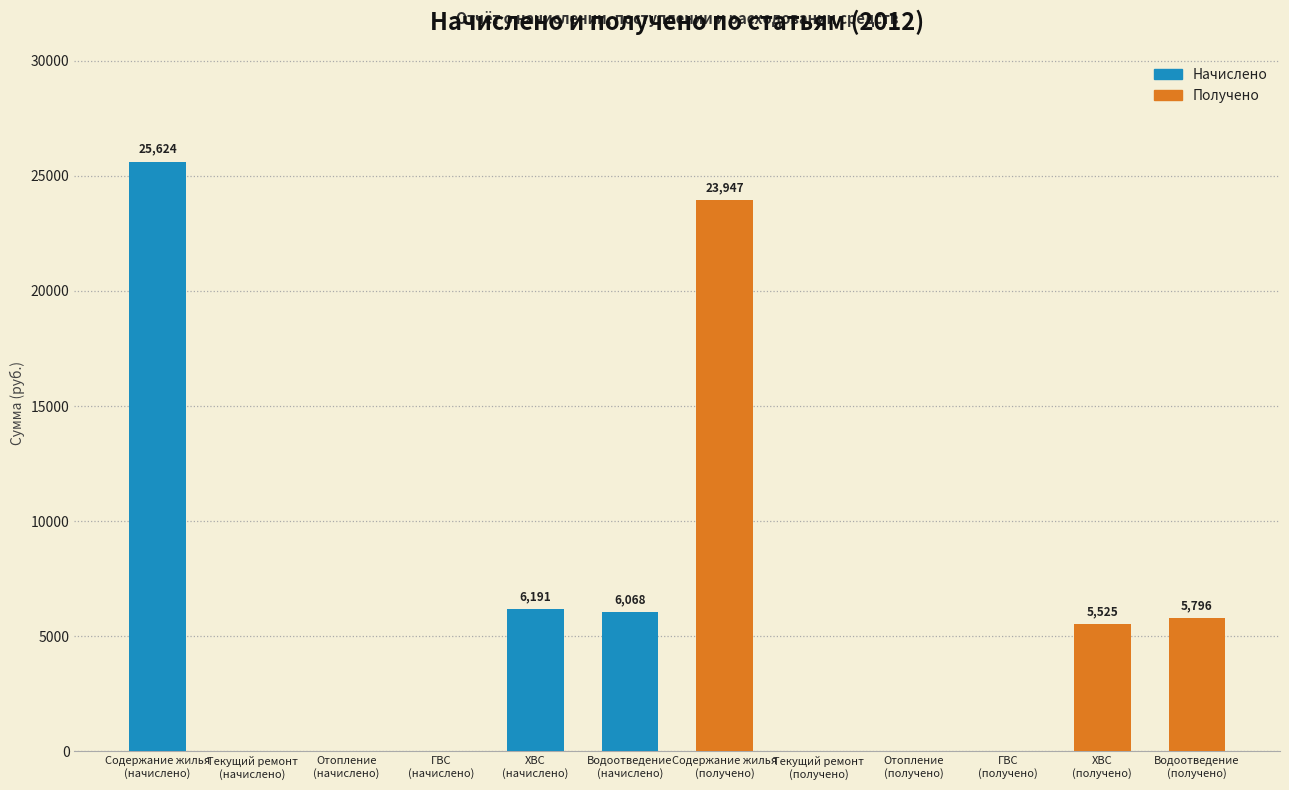

What is the greatest value displayed?

25624.2